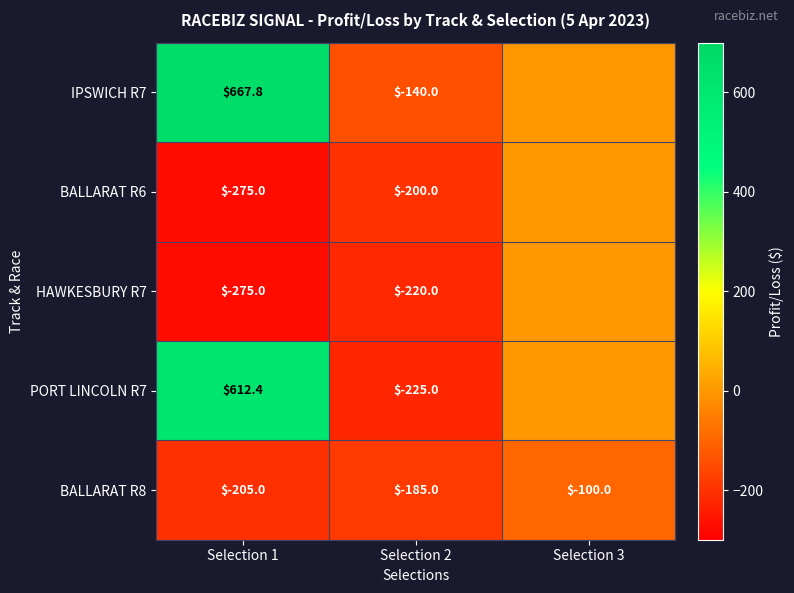

What is the average value of the BALLARAT R8 series?

-163.3